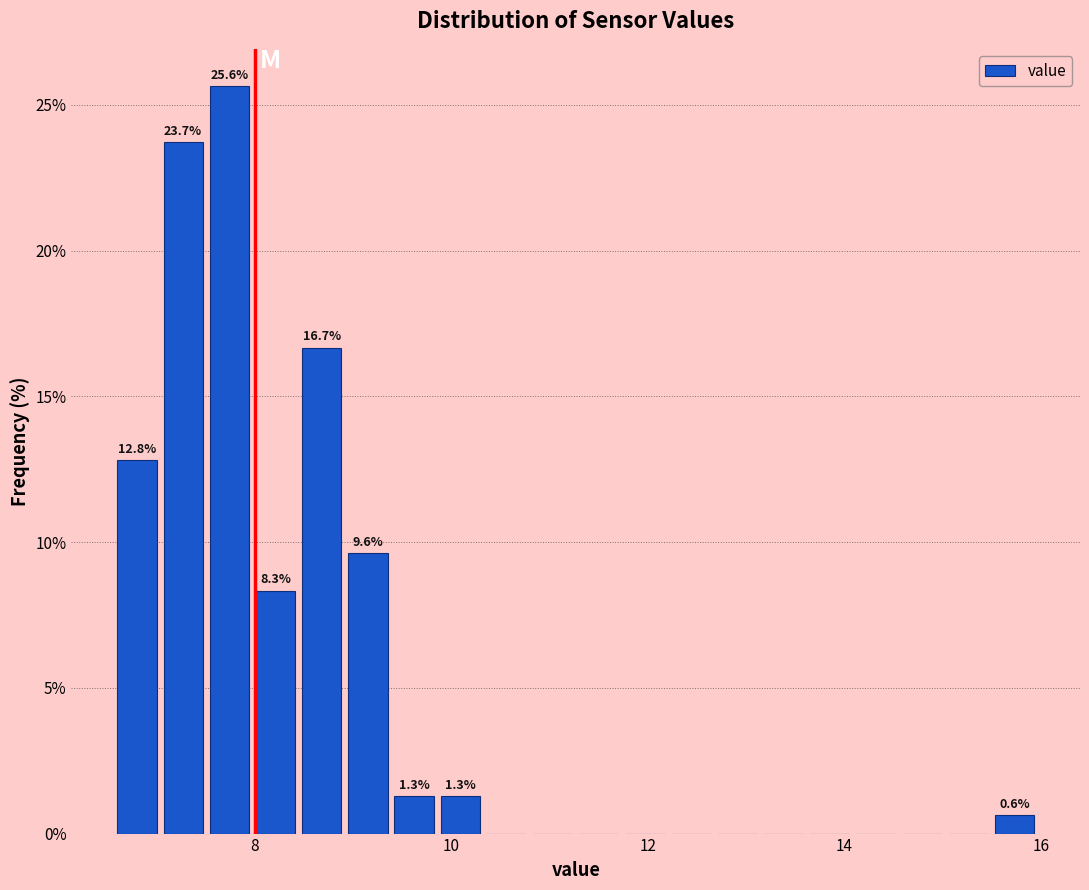

Around what value on the x-axis is the tallest bar? Give the approximate position of its centre, as read against the axis.

7.8